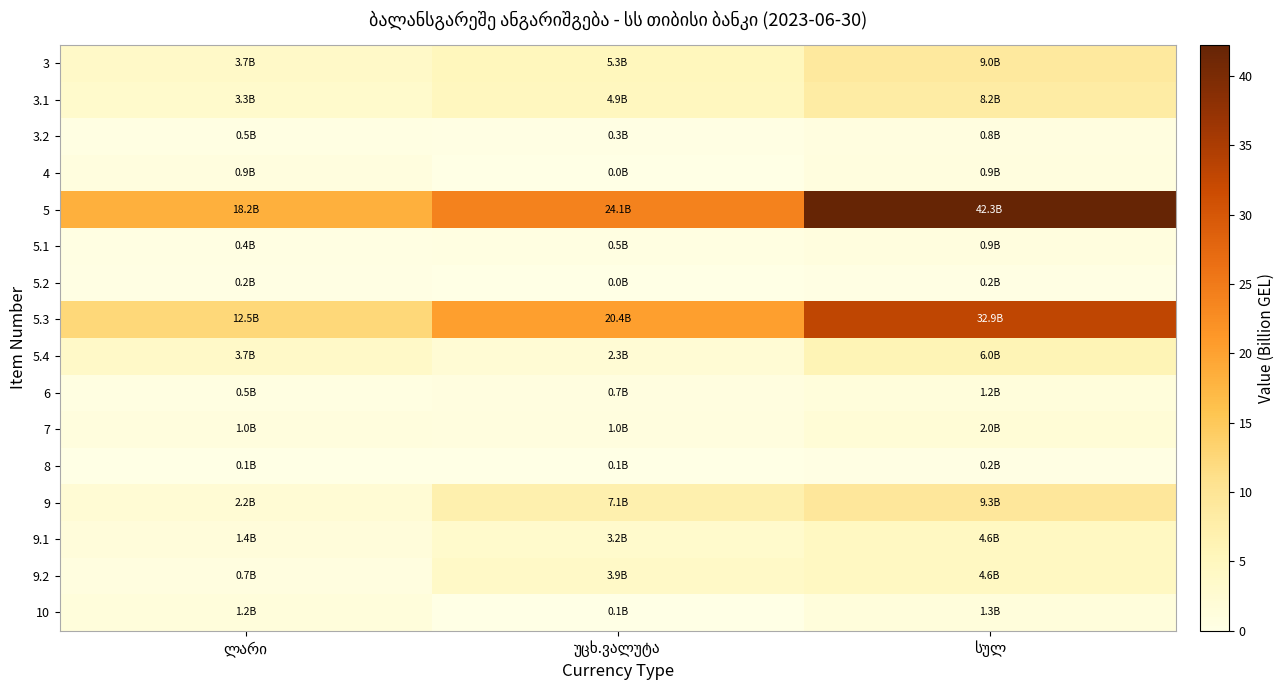

At which category is the sum across all series the highest?

სულ